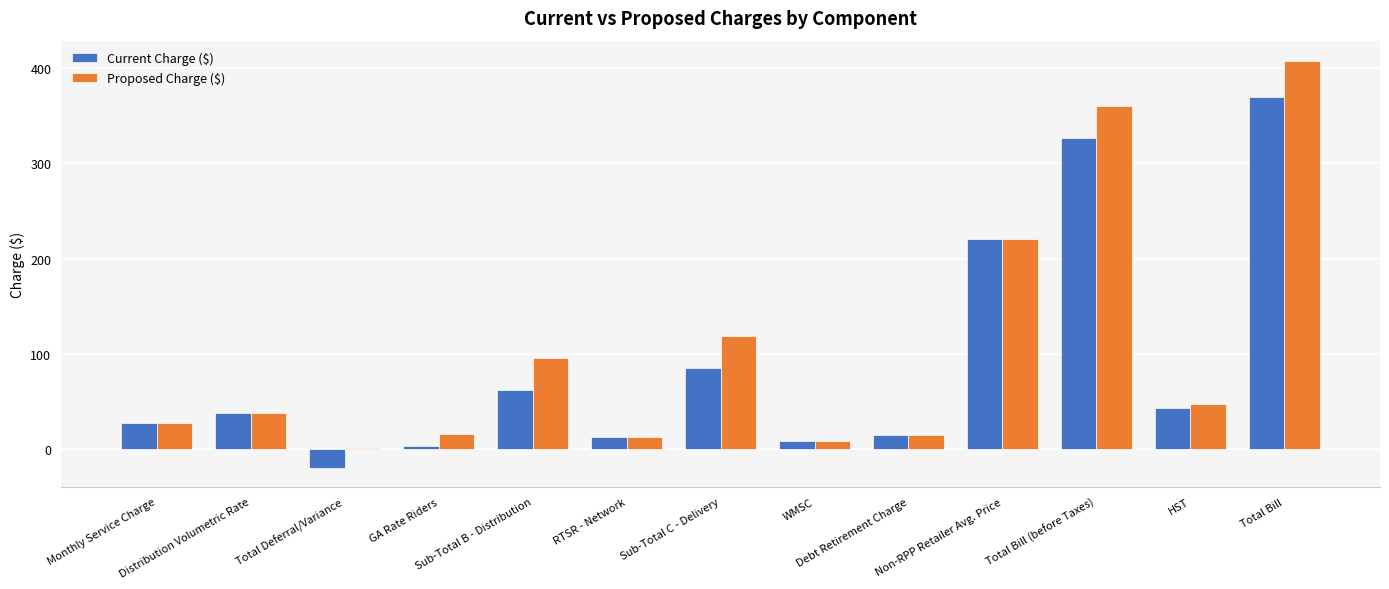

What is the maximum value for Current Charge ($)?

369.8